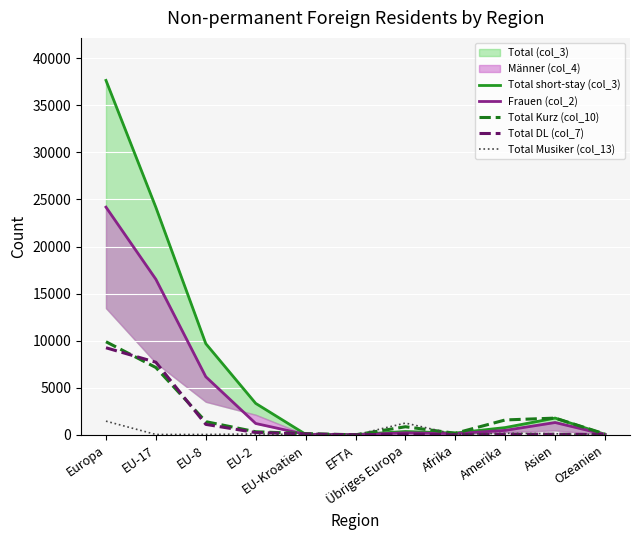

Is it true that Total short-stay (col_3) equals 12481 at EU-17?

False